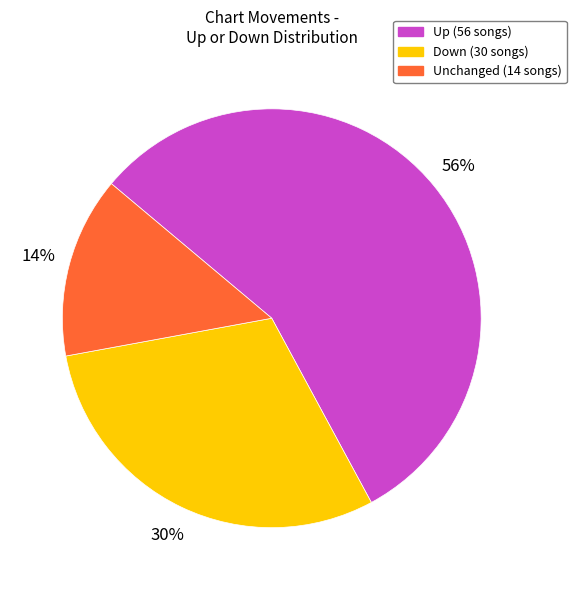

Is there a majority slice in this chart?

Yes